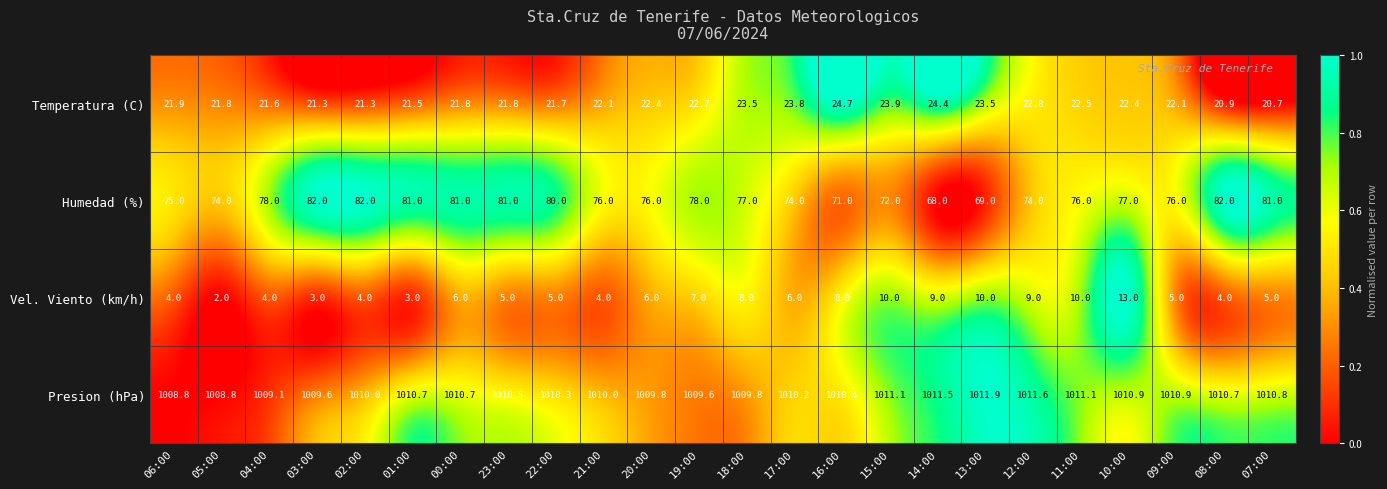

Which series changed the most between 14:00 and 09:00?

Humedad (%)